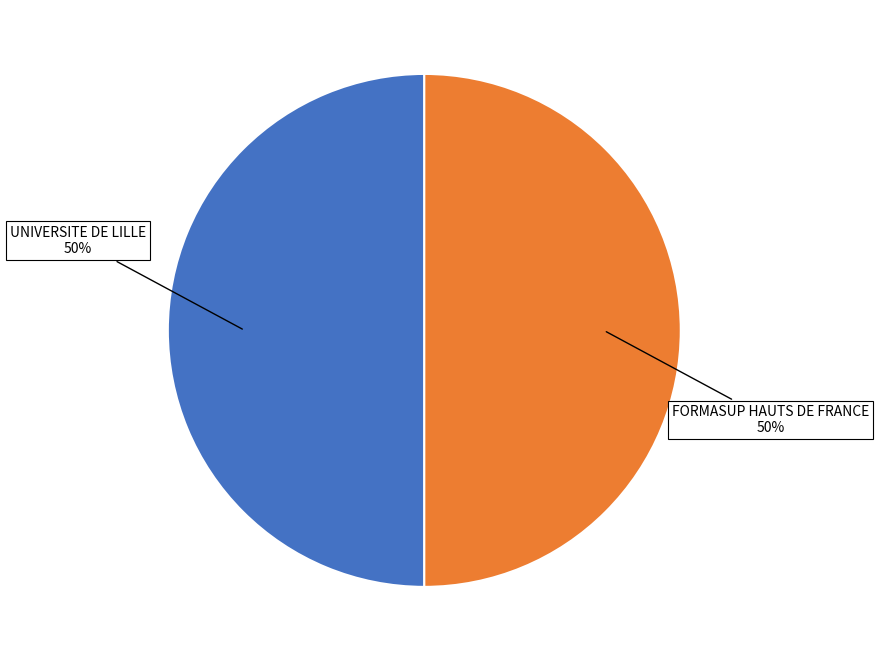

To the nearest percent, what is the average slice percentage?

50%